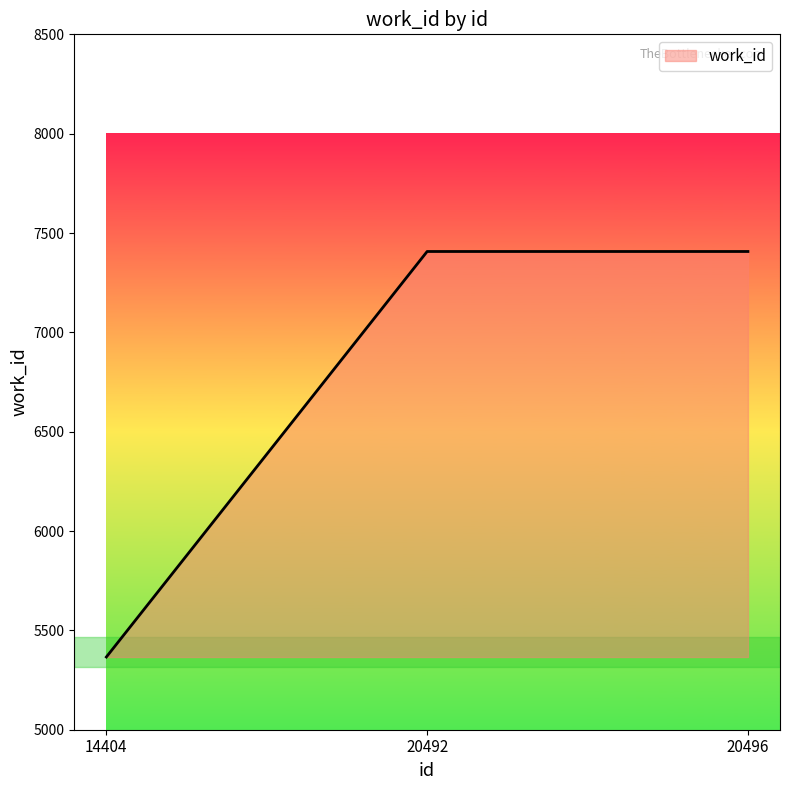

What is the sum of the values at 20496 and 20492?

14814